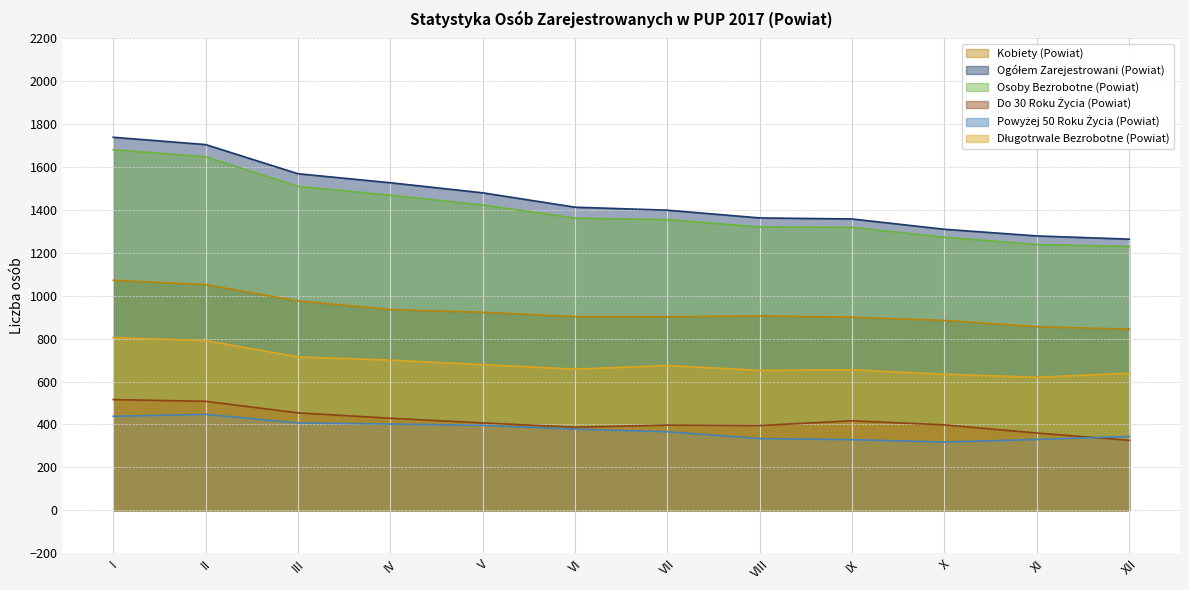

What is the difference between the Osoby Bezrobotne (Powiat) values at IX and IV?

150